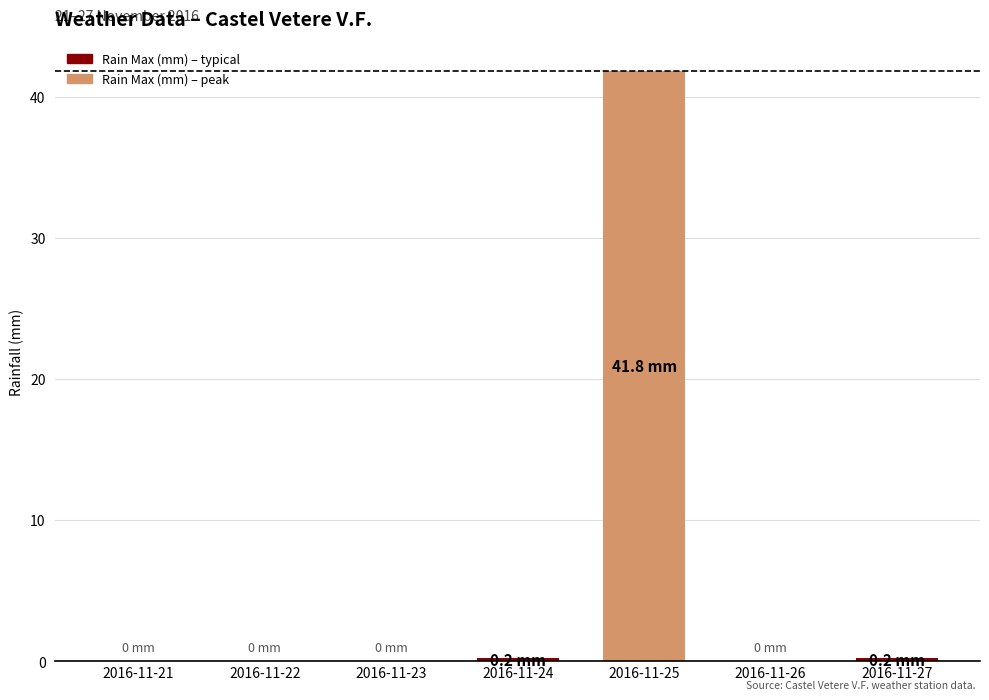

The chart shows a value of -14.2 at 2016-11-23. True or false?

False